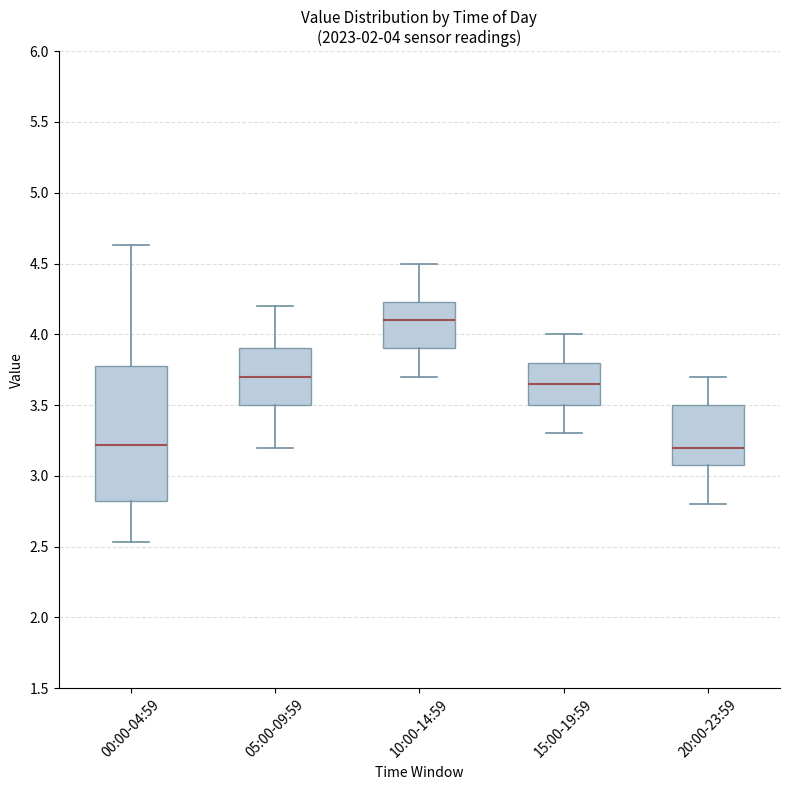

Which box is the tallest, from its lower edge to its upper edge?

00:00-04:59